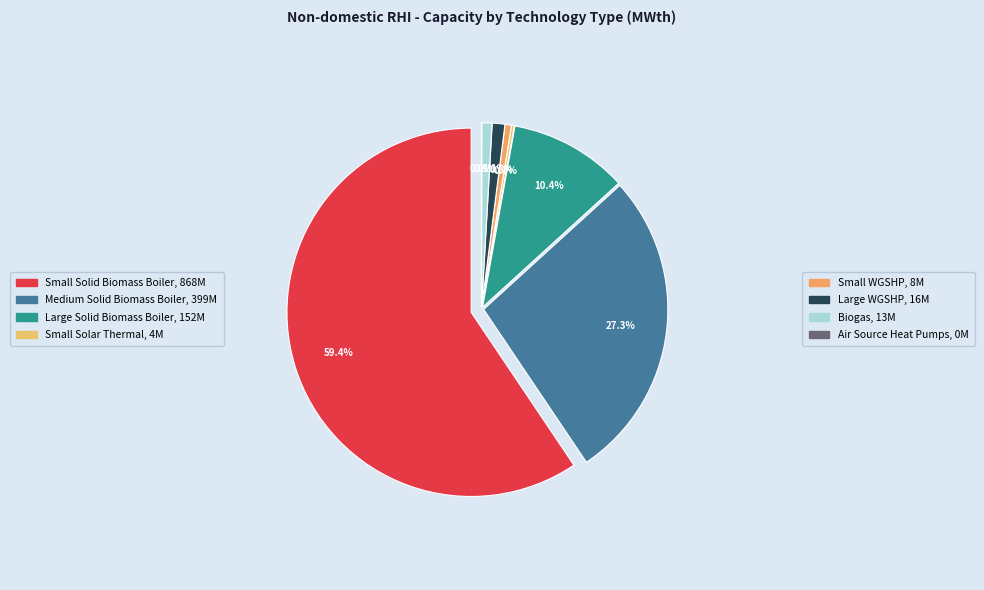

To the nearest percent, what percentage of the pie is Large Solid Biomass Boiler?

10%